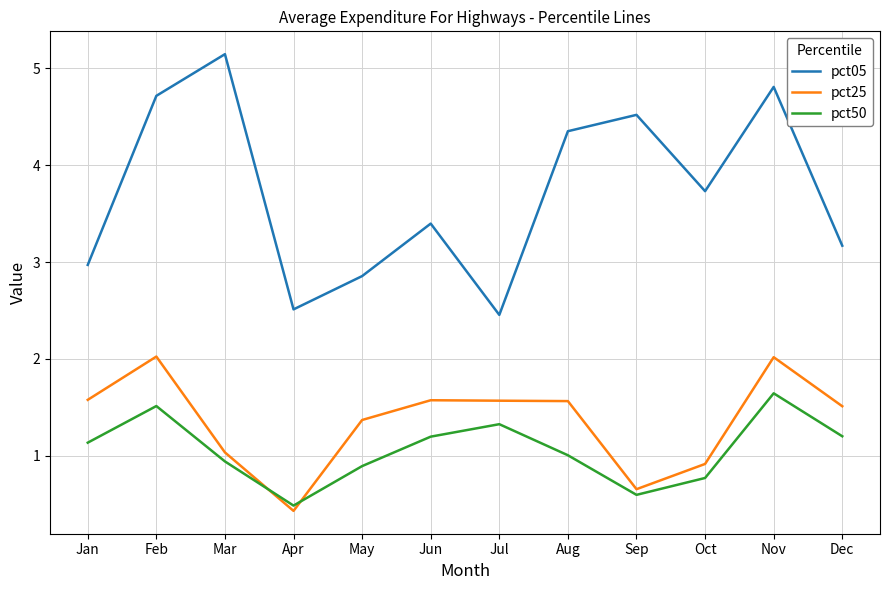

True or false: pct05 and pct50 intersect in this chart.

False